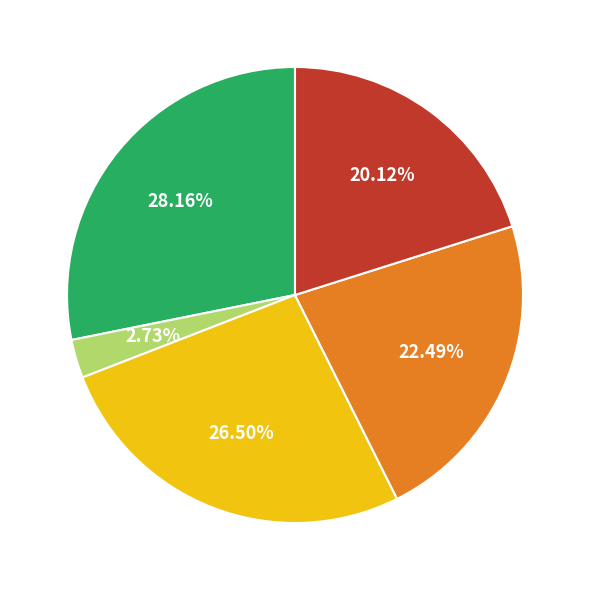

Is there any slice that represents more than half of the pie?

No